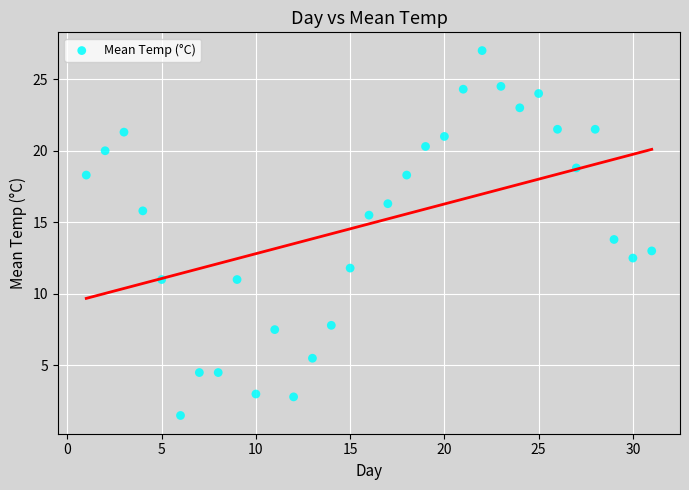

What is the range of X values (max minus min)?

30.0